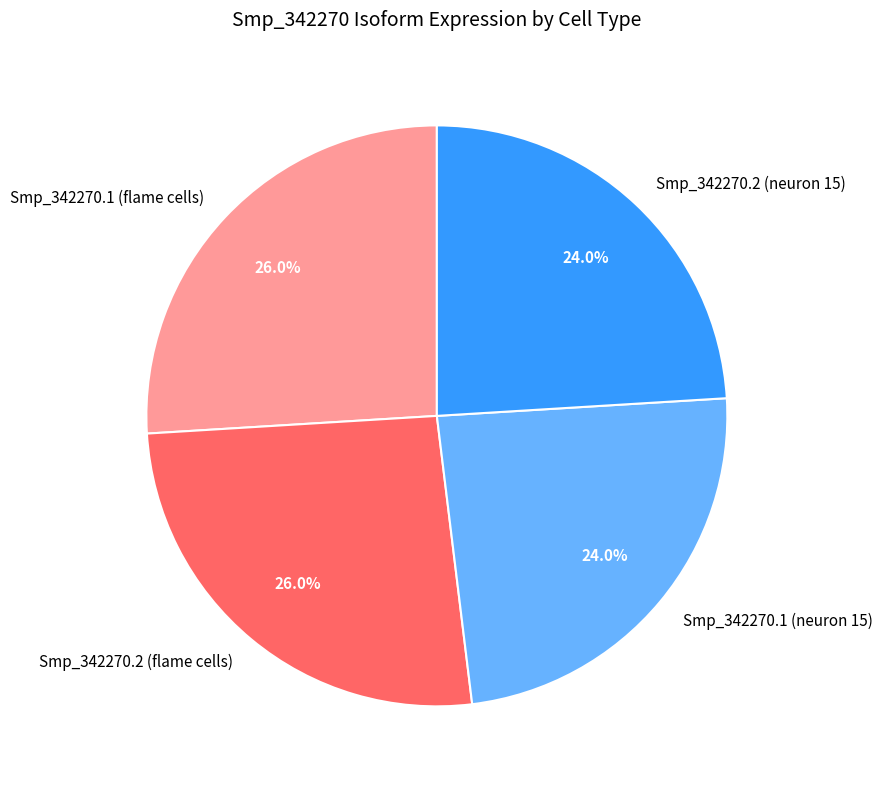

Is it true that Smp_342270.2 (flame cells) is 15% of the pie?

False